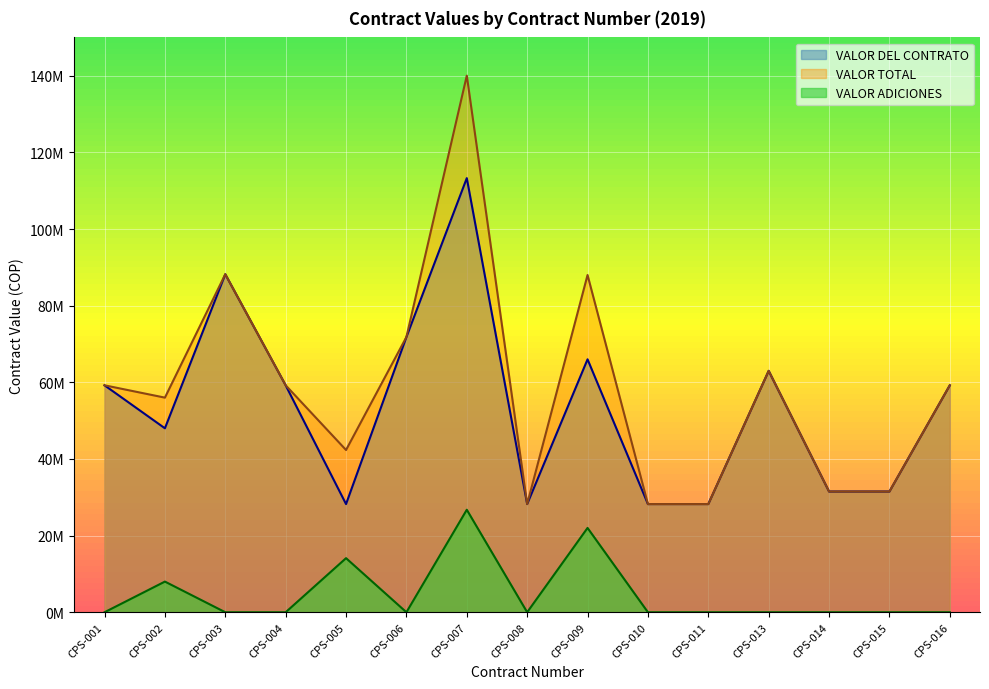

What is the difference between the maximum and second lowest values in the VALOR ADICIONES series?

26746667